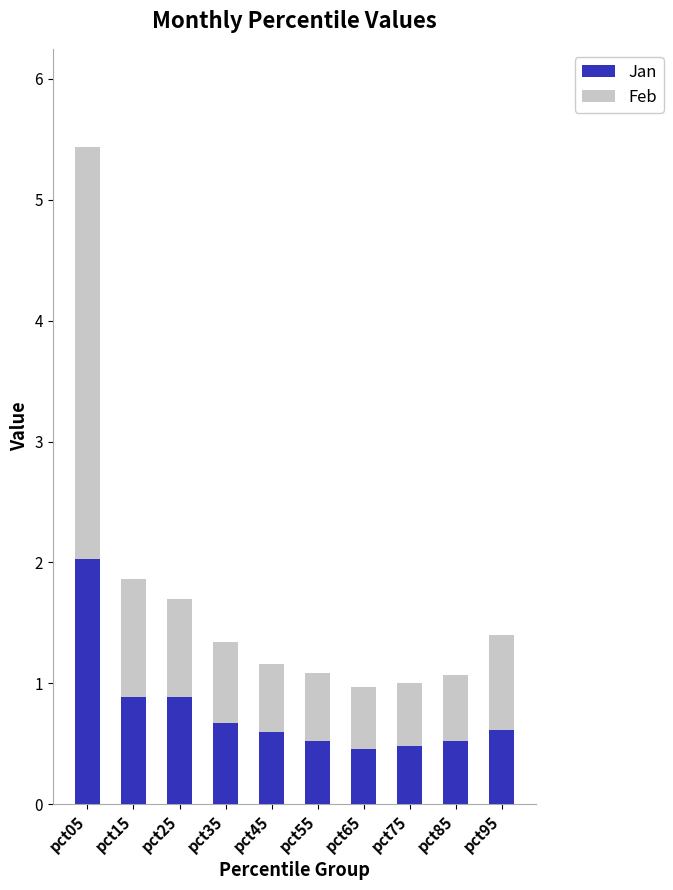

At which category is the sum across all series the highest?

pct05